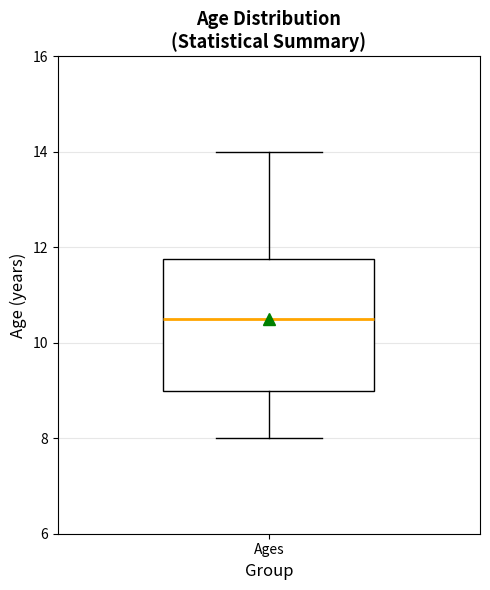

Read this box plot against the y-axis: the position of the median line, the range covered by the box, and the ends of both whiskers. The values are not printed on the chart, so give them approximately, as read against the axis.

median 10.6, box 9.0 to 11.8, whiskers 8.0 to 14.0